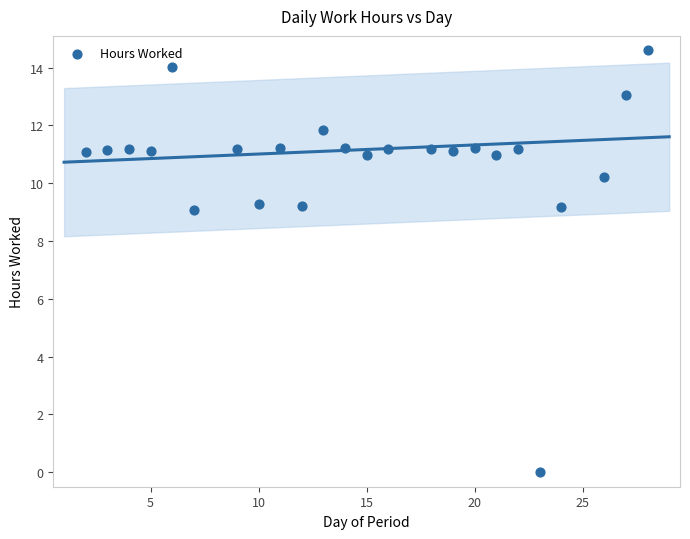

What is the range of X values (max minus min)?

26.0